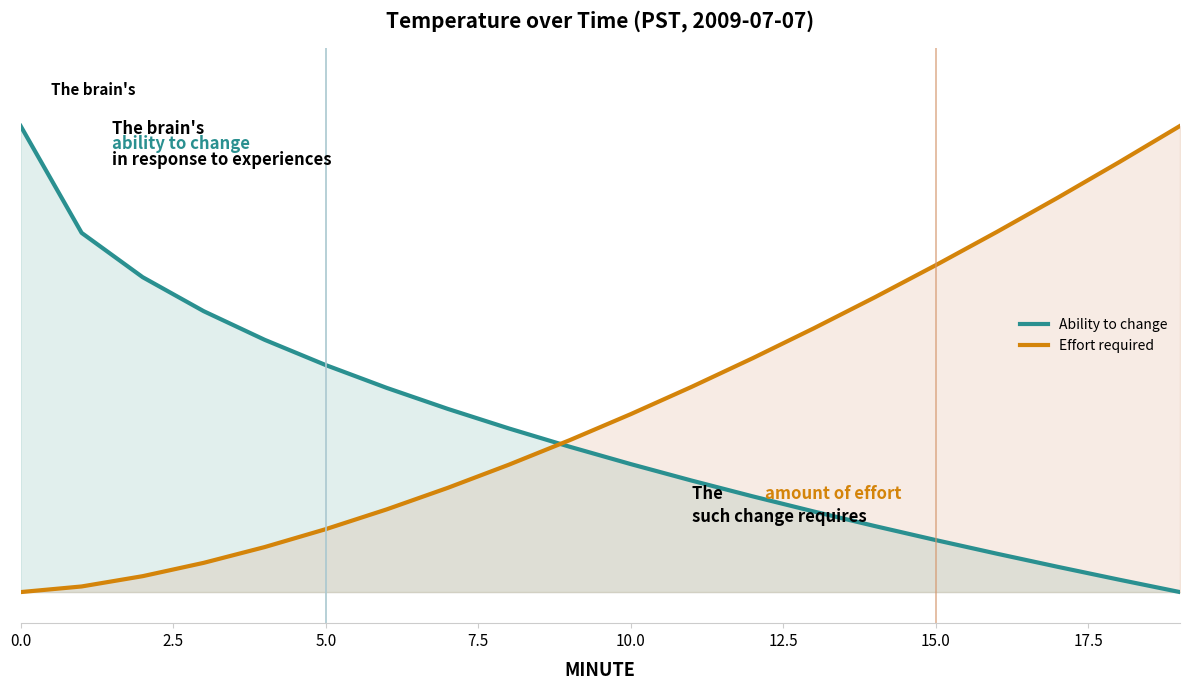

What is the approximate value of Effort required at 18?

13.7